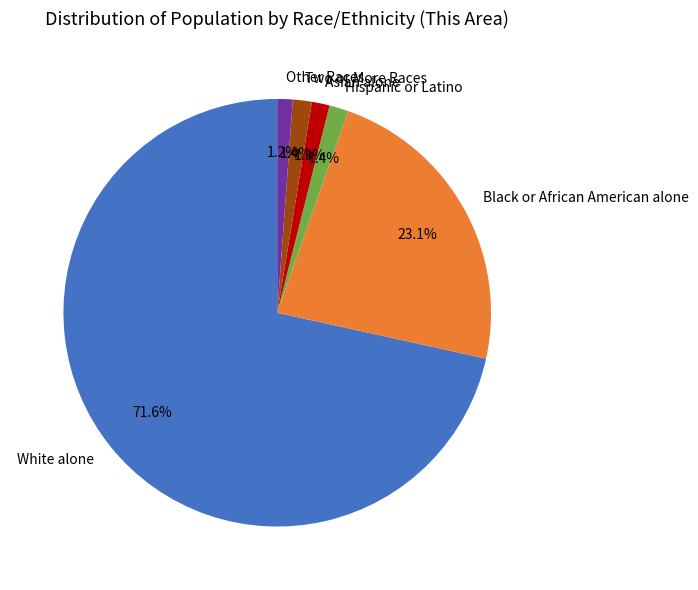

To the nearest percent, what percentage of the pie is White alone?

72%